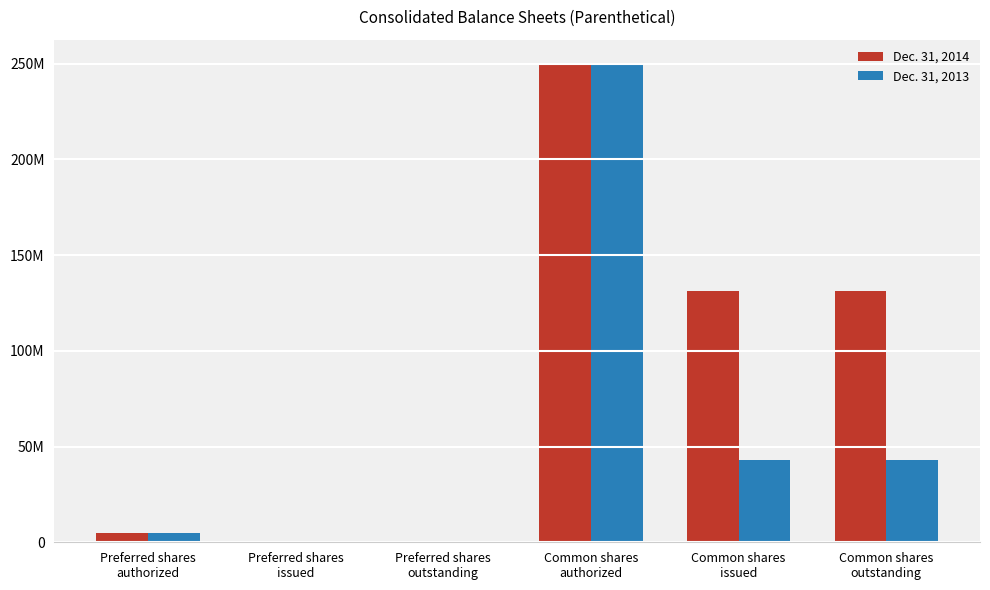

Where does the Dec. 31, 2013 series first go above 43034894?

Common shares
authorized